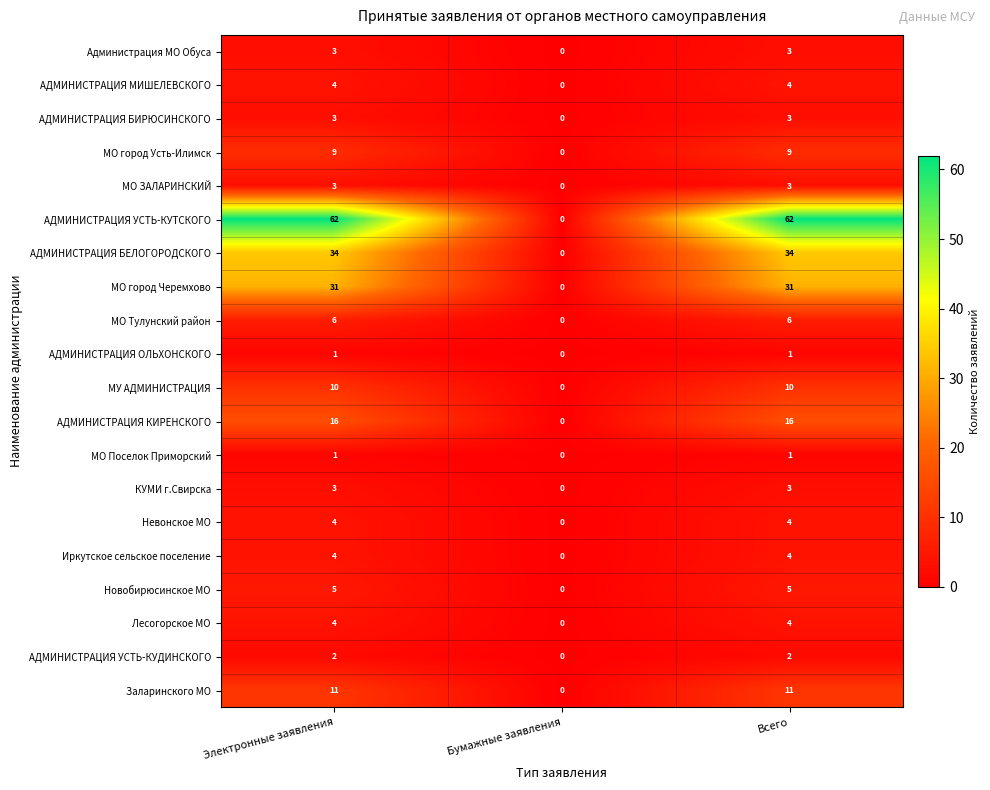

What is the difference between the Невонское МО values at Всего and Бумажные заявления?

4